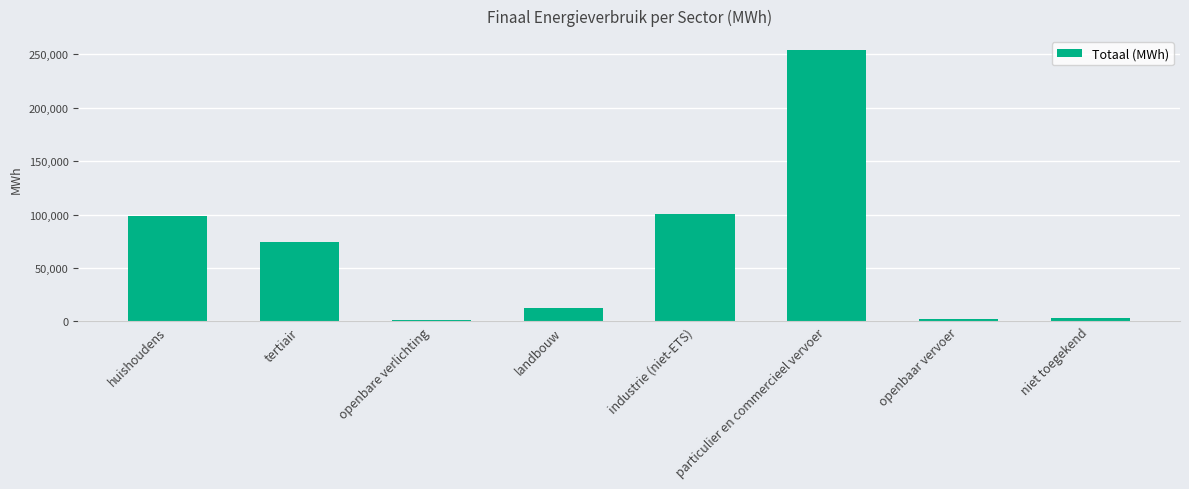

Which has a higher value, landbouw or openbare verlichting?

landbouw